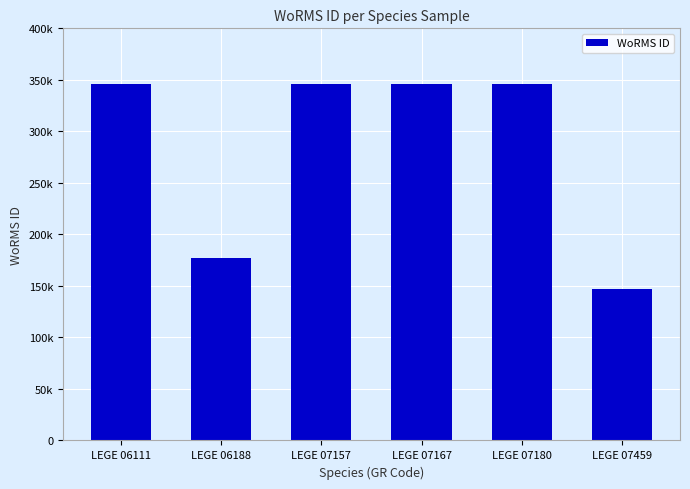

Approximately how many times larger is the value at LEGE 07459 compared to LEGE 06188?

0.8